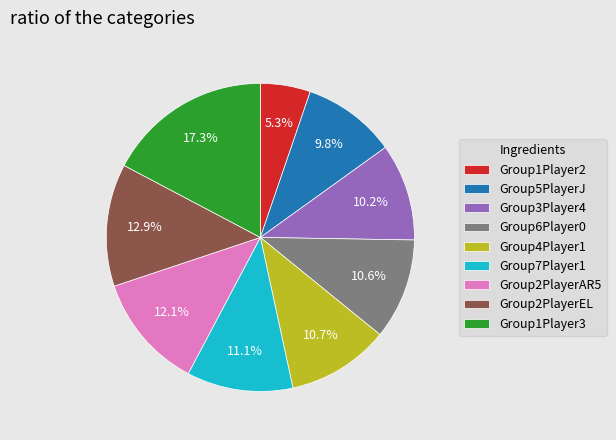

Approximately how many times larger is the value at Group6Player0 compared to Group2PlayerAR5?

0.9